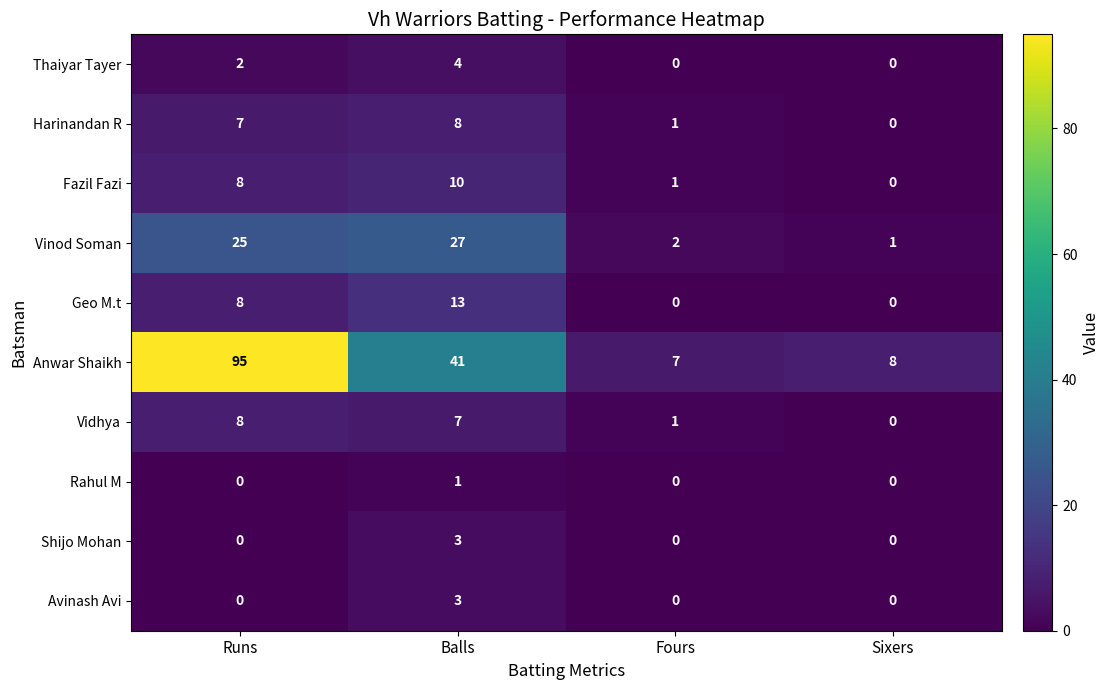

Rank the categories by Fazil Fazi value from highest to lowest.

Balls, Runs, Fours, Sixers